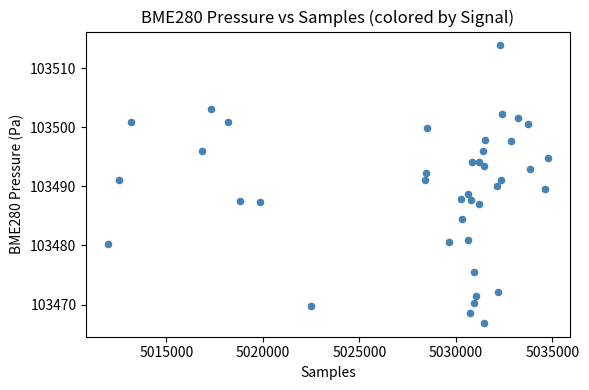

What is the range of Y values (max minus min)?

46.9